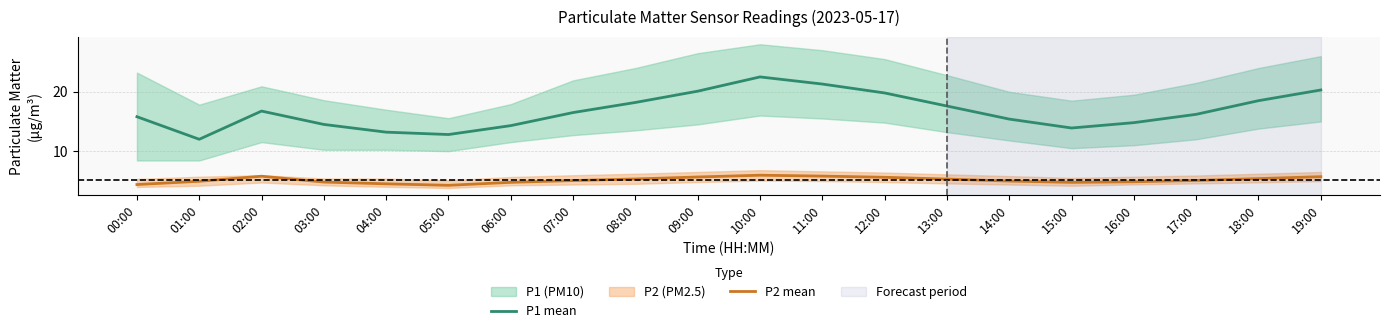

What is the label of the 1st point from the right?

19:00